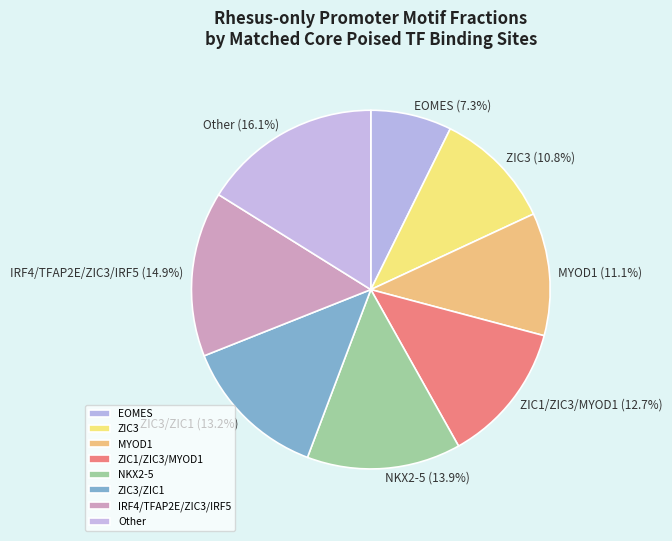

Is it true that MYOD1 is 1% of the pie?

False